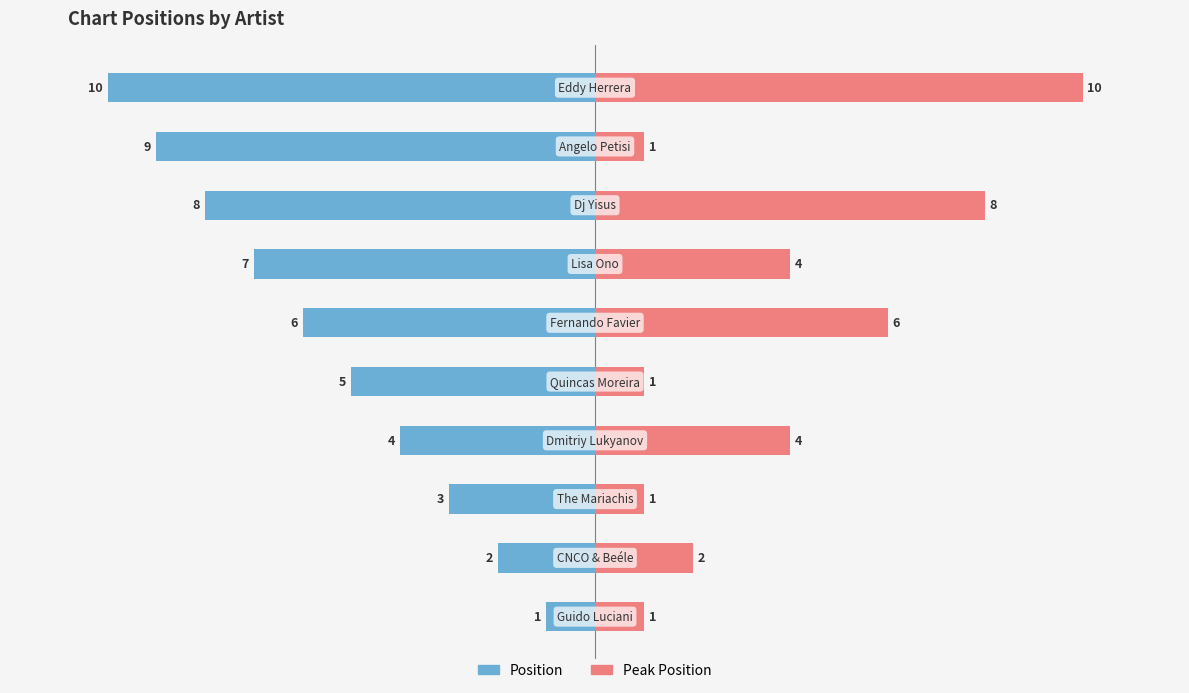

What is the difference between the second highest and second lowest values in the Peak Position series?

7